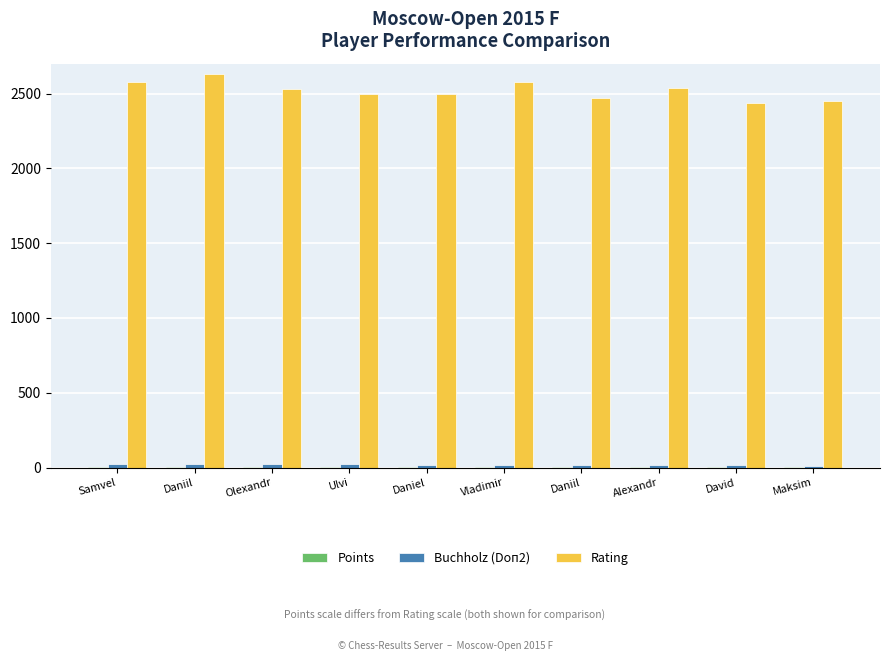

Is it true that Points equals 7.9 at Daniil?

False